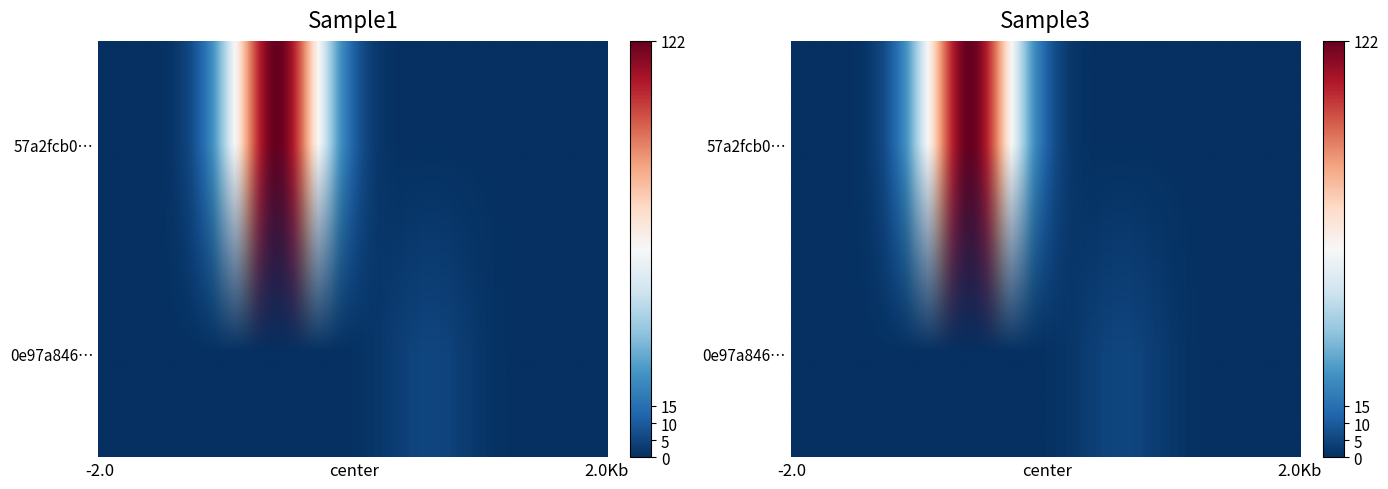

What is the difference between the maximum and minimum values in the 57a2fcb0a1e005155282f40698df7c5ff14b754 series?

123